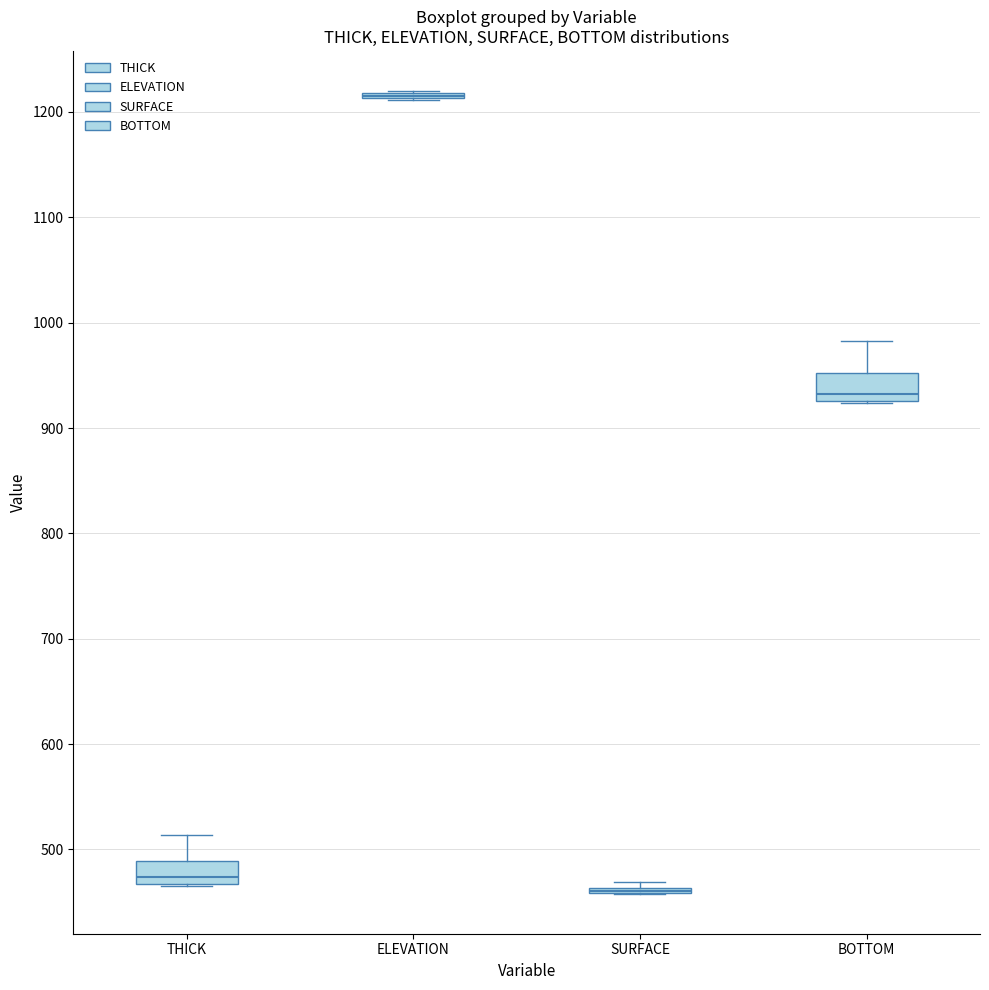

Reading left to right, transcribe this box plot: for each box, give where its median line is, the range the box spans, and where its two whiskers end, as read against the y-axis. The values are not printed on the chart, so give them approximately, as read against the axis.

THICK: median 470 (just above the box's lower edge), box 470 to 490, whiskers 470 to 510
ELEVATION: box collapsed to a line at 1220, whiskers 1210 to 1220
SURFACE: box collapsed to a line at 460, whiskers 460 to 470
BOTTOM: median 930 (just above the box's lower edge), box 930 to 950, whiskers 920 to 980